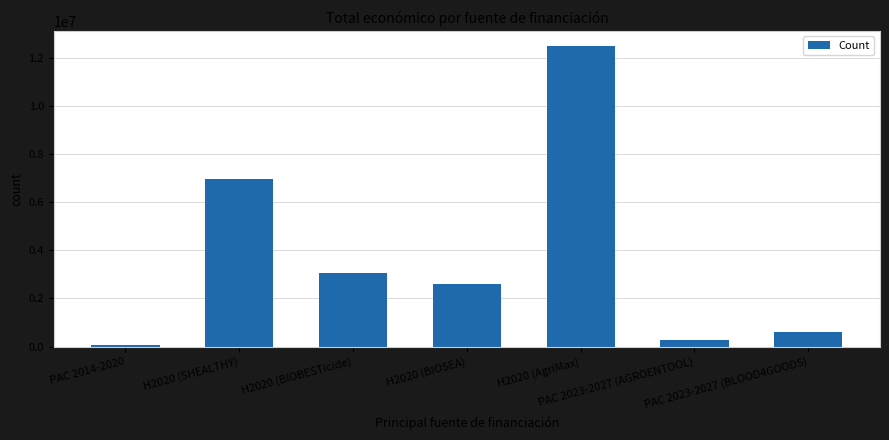

How many series are shown in this chart?

1